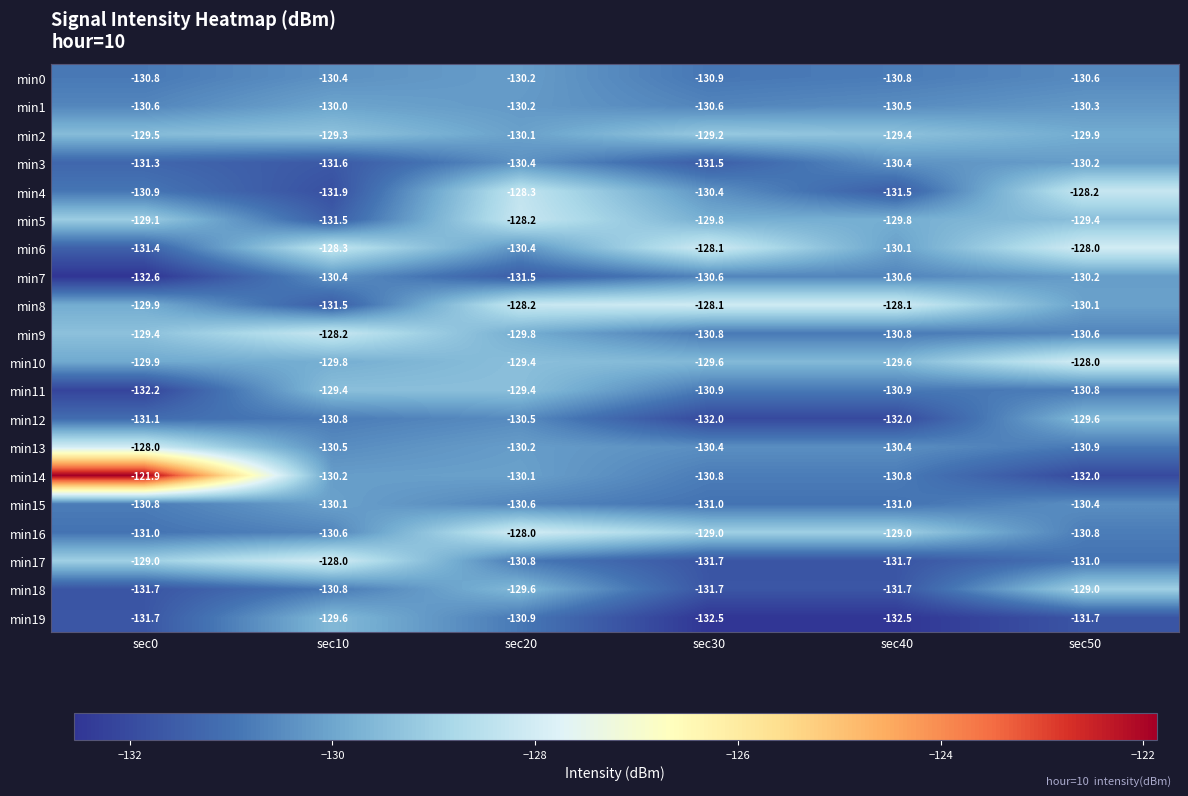

Is the value of min3 at sec40 greater than the value of min10 at sec0?

No